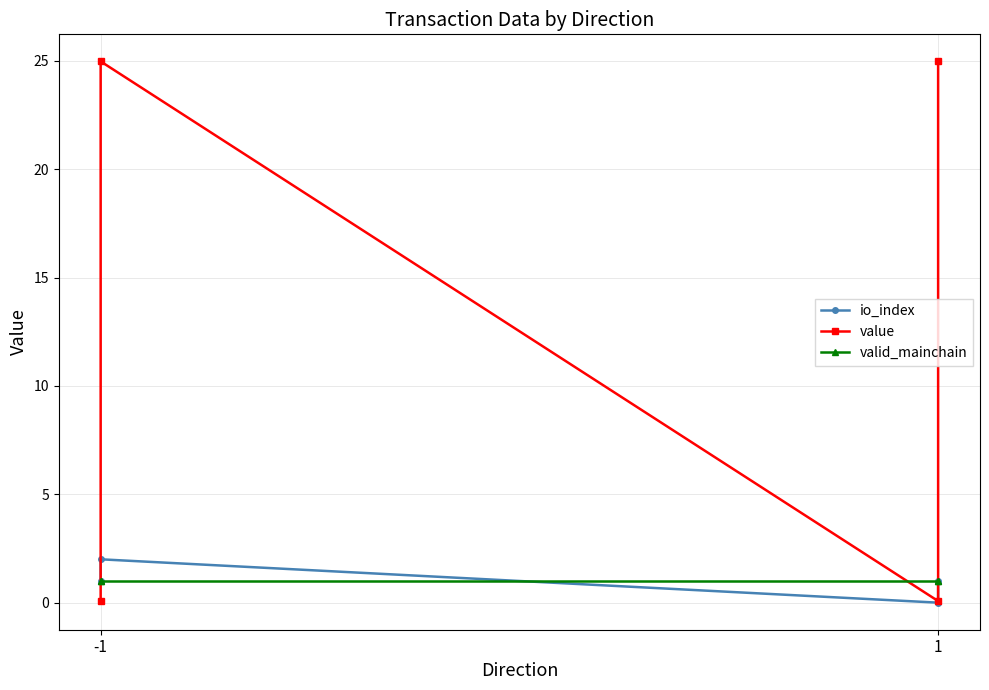

How many intersections are there between valid_mainchain and value?

3